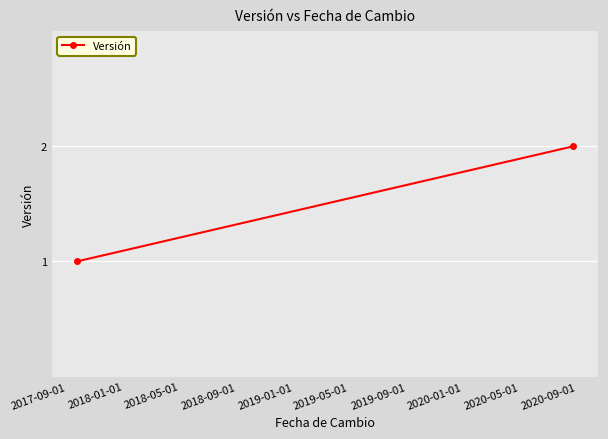

Where is the data nearest to the value 1?

2017-09-01